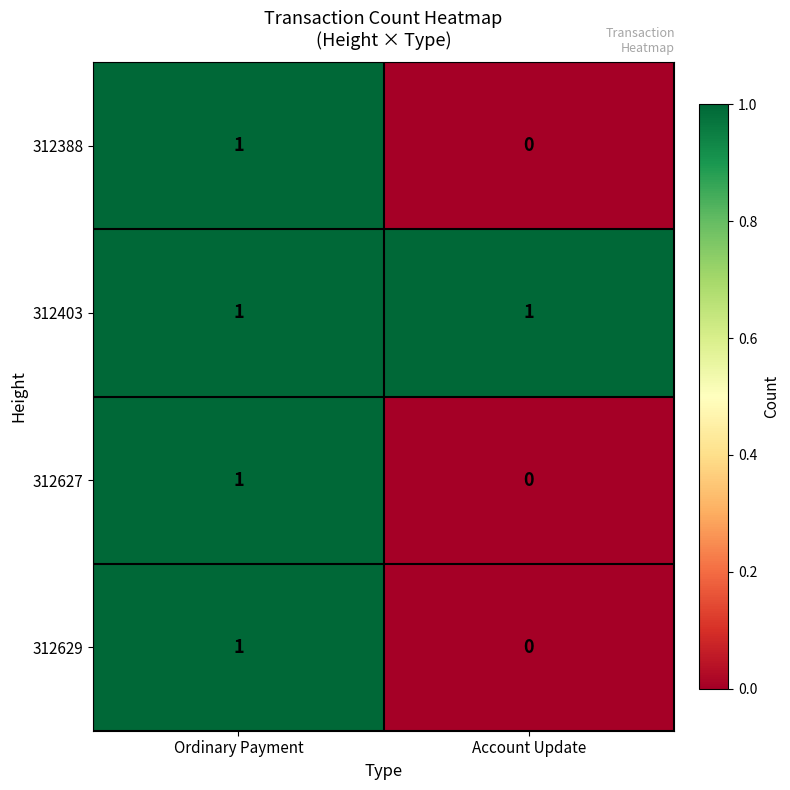

Where is 312627 nearest to the value 0?

Account Update